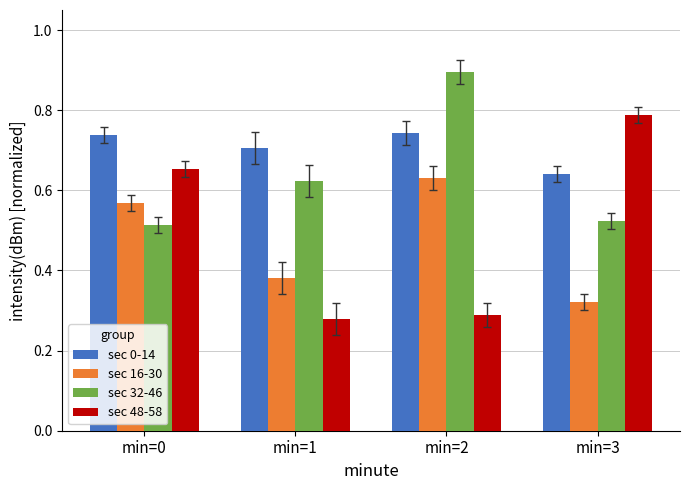

Is the value of sec 32-46 at min=1 greater than the value of sec 48-58 at min=1?

Yes